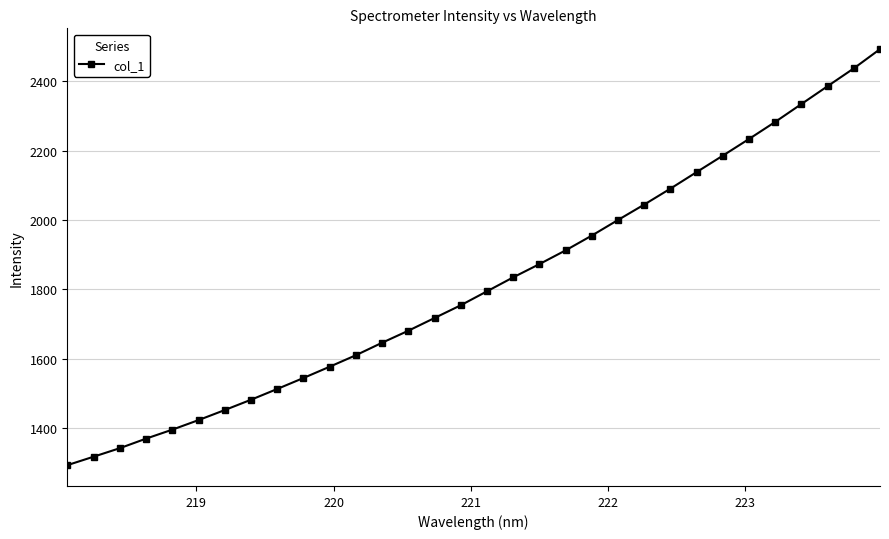

True or false: the data has more than 2 interior local peaks.

False